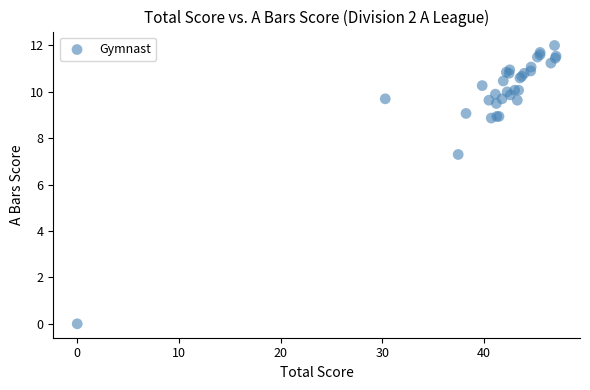

What Y value in the scatter plot is closest to 6?

7.3